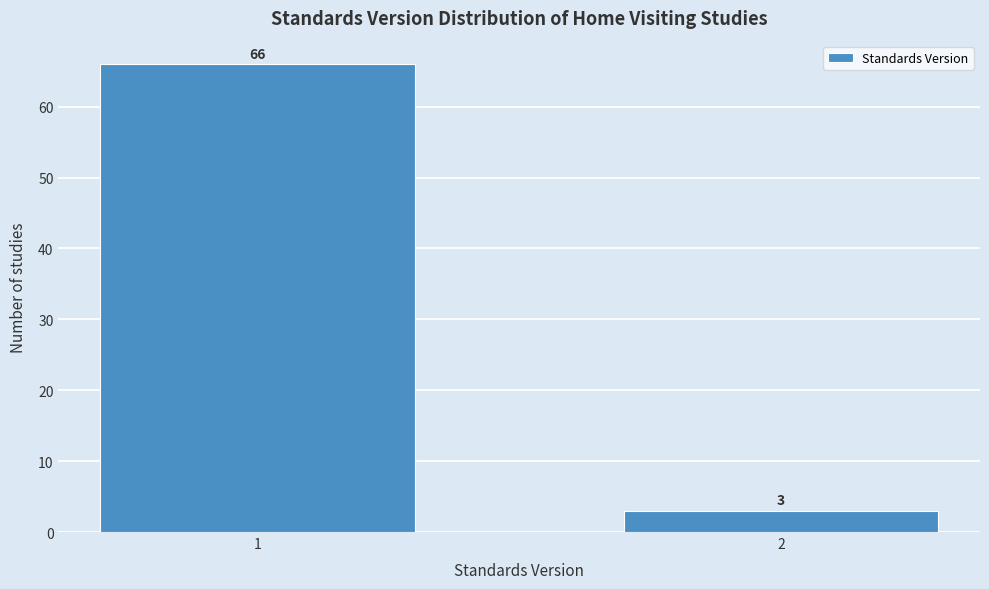

Reading left to right, extract all data points from this chart.

1=66	2=3